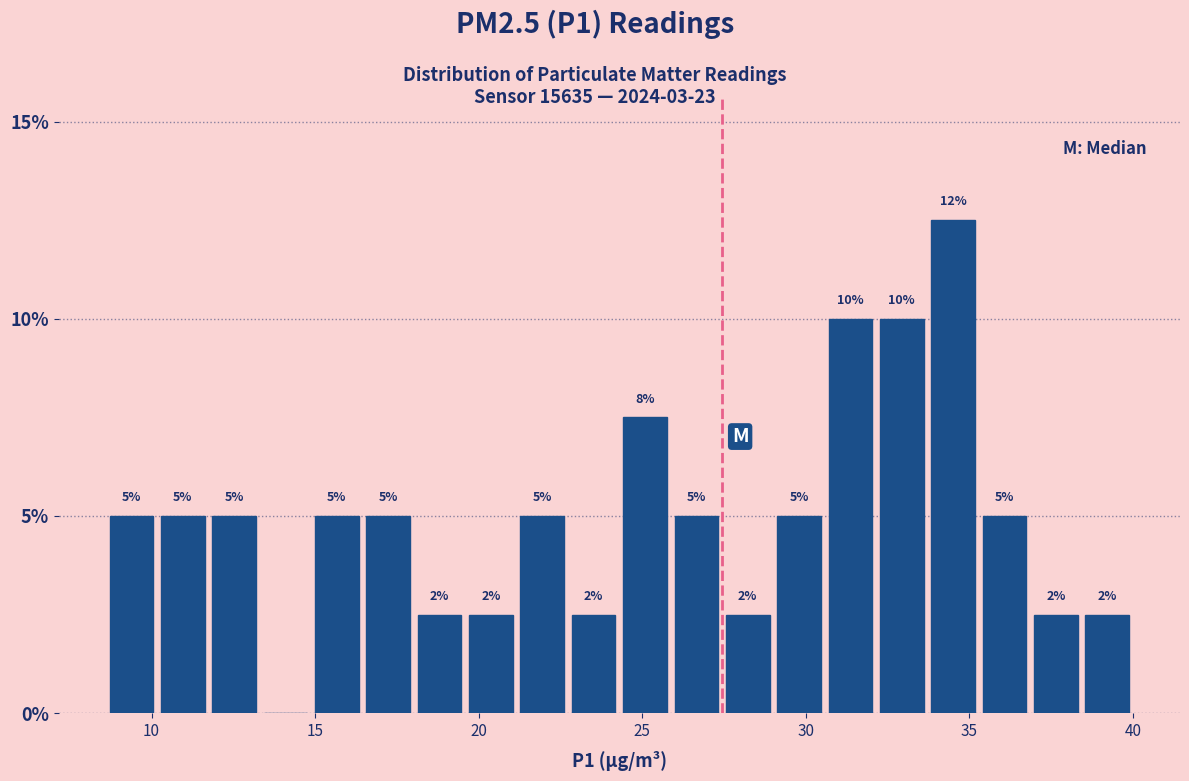

Read against the x-axis, roughly where is the centre of the tallest bar?

34.5